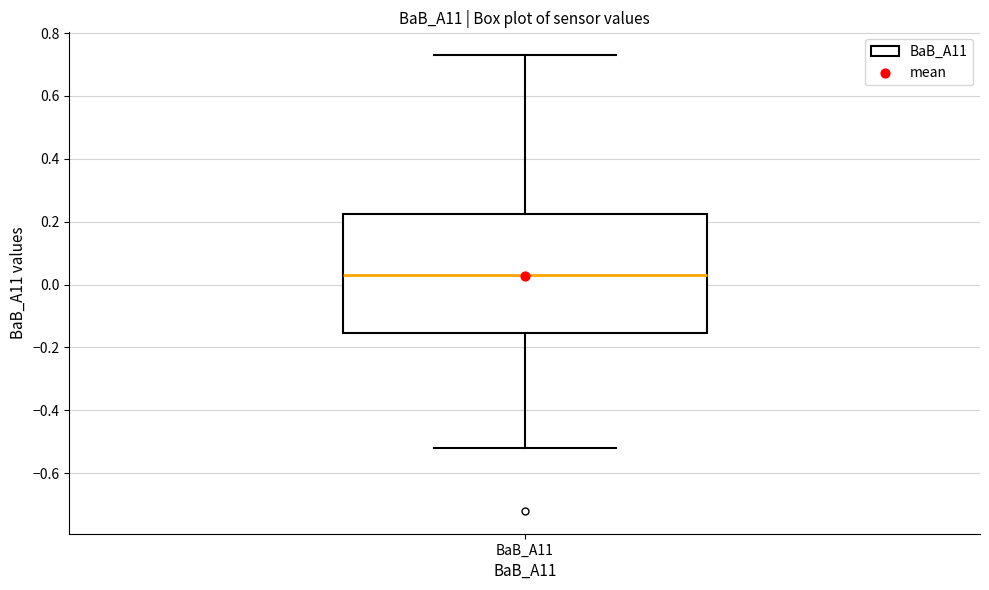

Transcribe this box plot: give where the median line is, the range the box spans, and where the two whiskers end, as read against the y-axis. The values are not printed on the chart, so give them approximately, as read against the axis.

median 0.04, box -0.16 to 0.22, whiskers -0.52 to 0.74